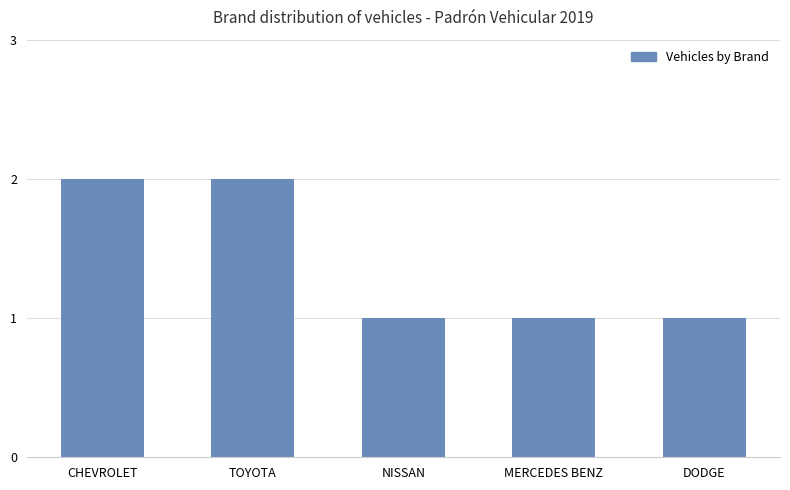

Reading left to right, extract all data points from this chart.

2	2	1	1	1